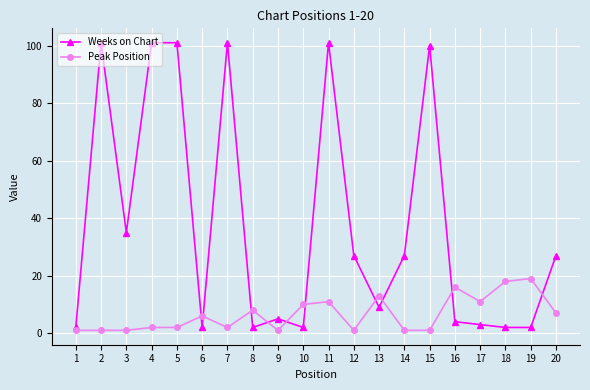

What is the average value of the Weeks on Chart series?

38